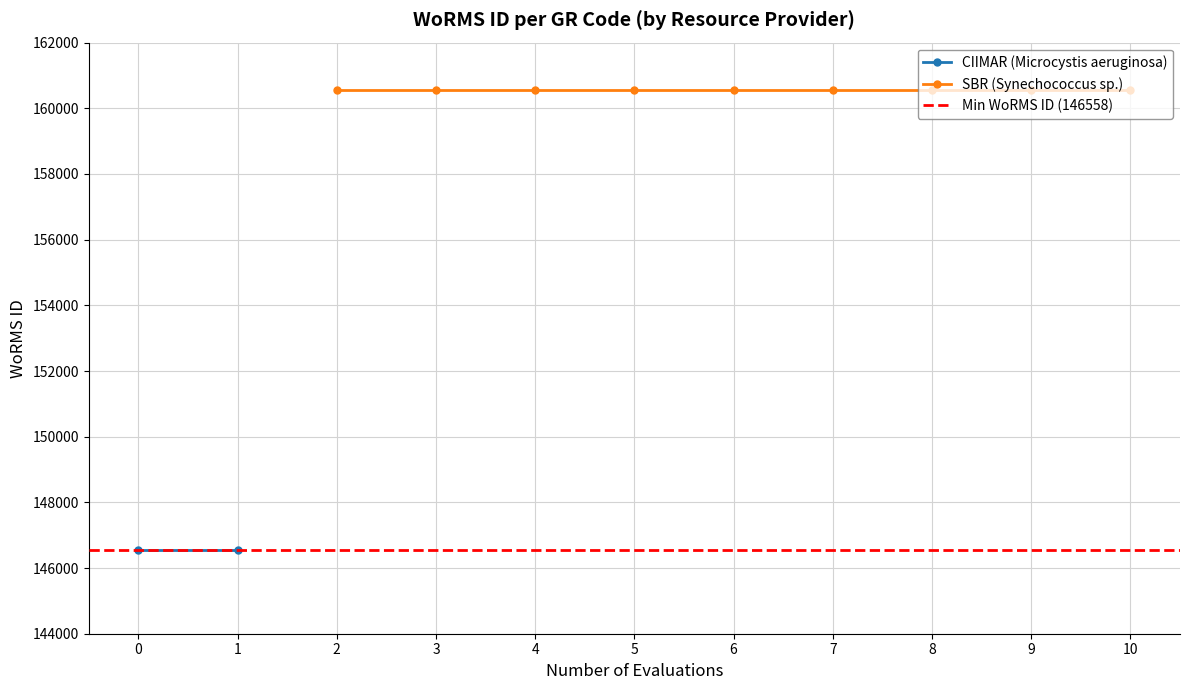

Rank the series by their maximum value, from lowest to highest.

CIIMAR, SBR